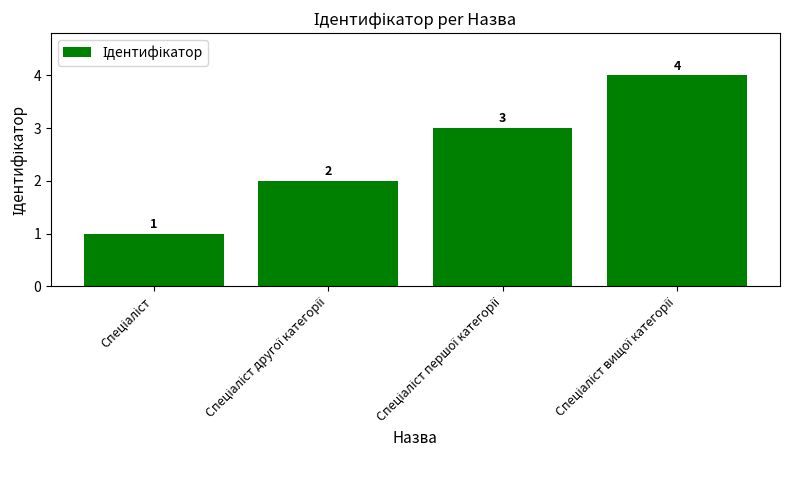

What is the value of the 3rd bar from the left?

3